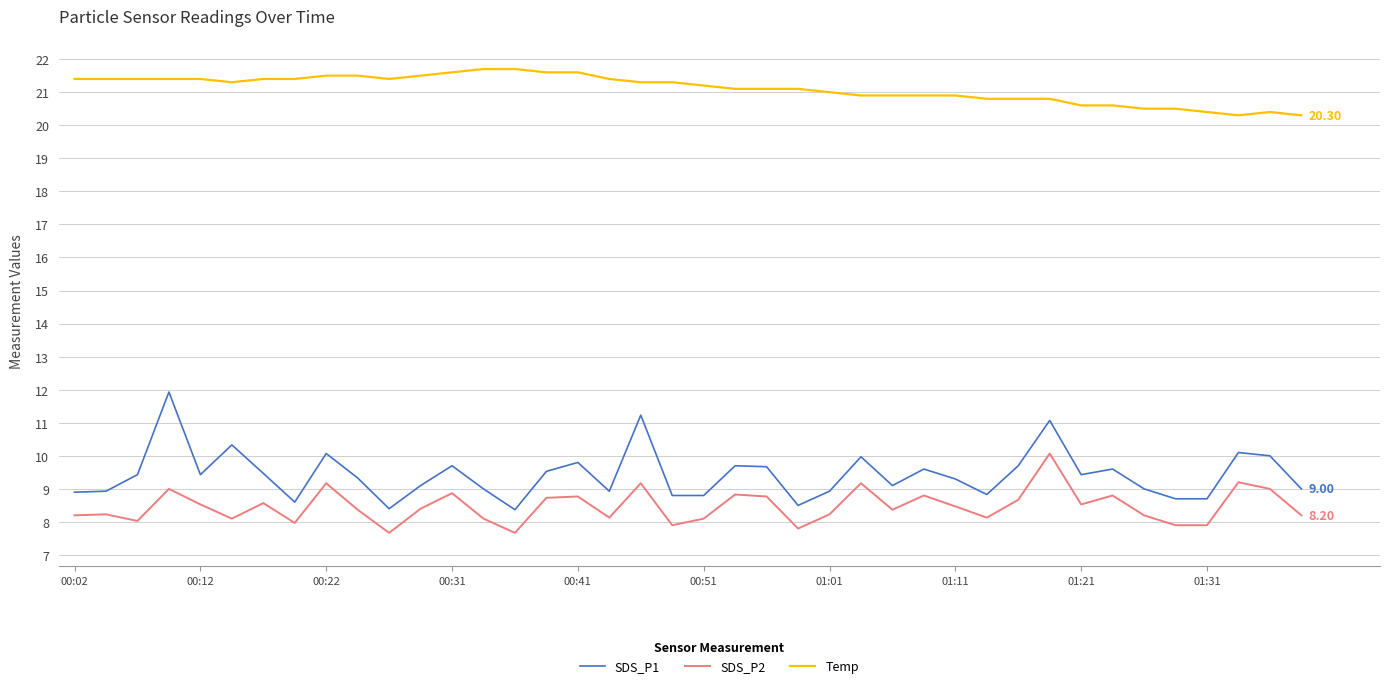

True or false: Temp and SDS_P1 intersect in this chart.

False